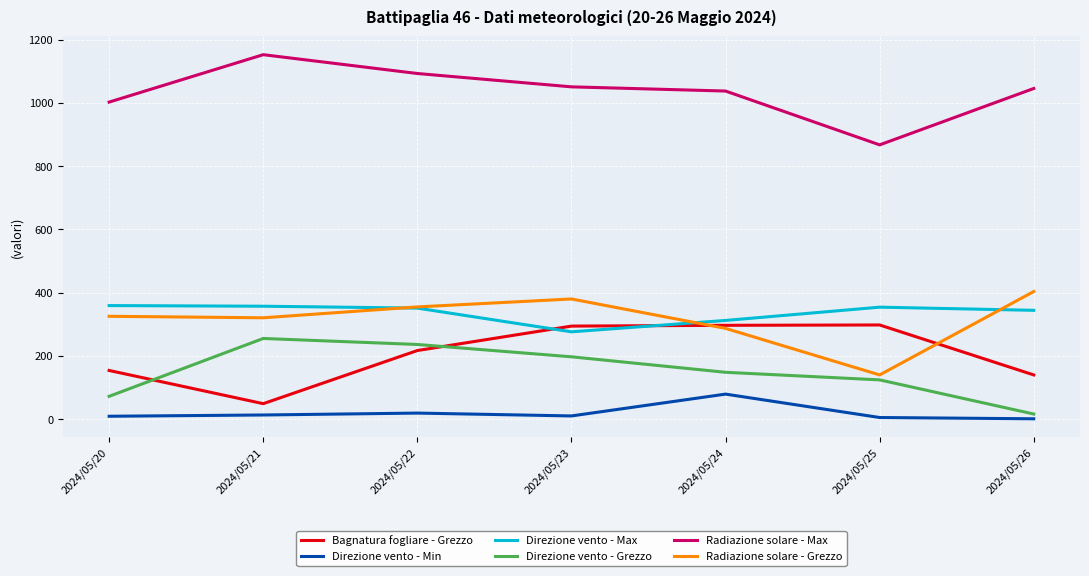

Rank the series at 2024/05/26 from highest to lowest value.

Radiazione solare - Max, Radiazione solare - Grezzo, Direzione vento - Max, Bagnatura fogliare - Grezzo, Direzione vento - Grezzo, Direzione vento - Min